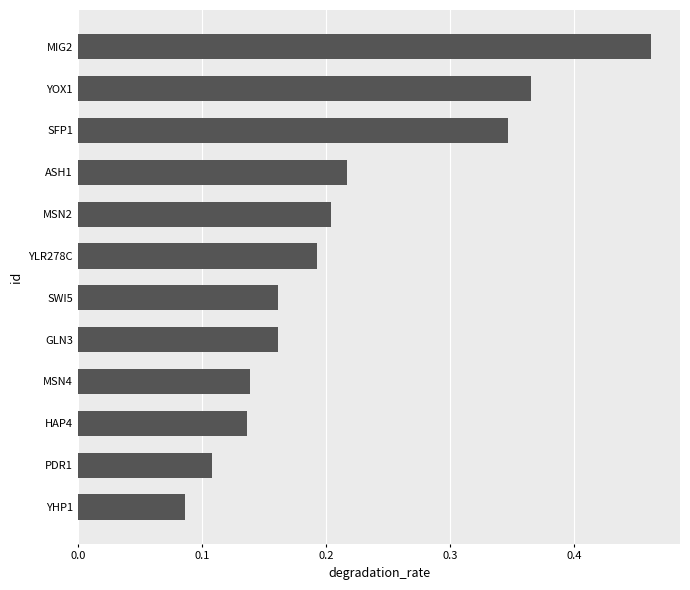

Which category has the highest value across all series?

MIG2